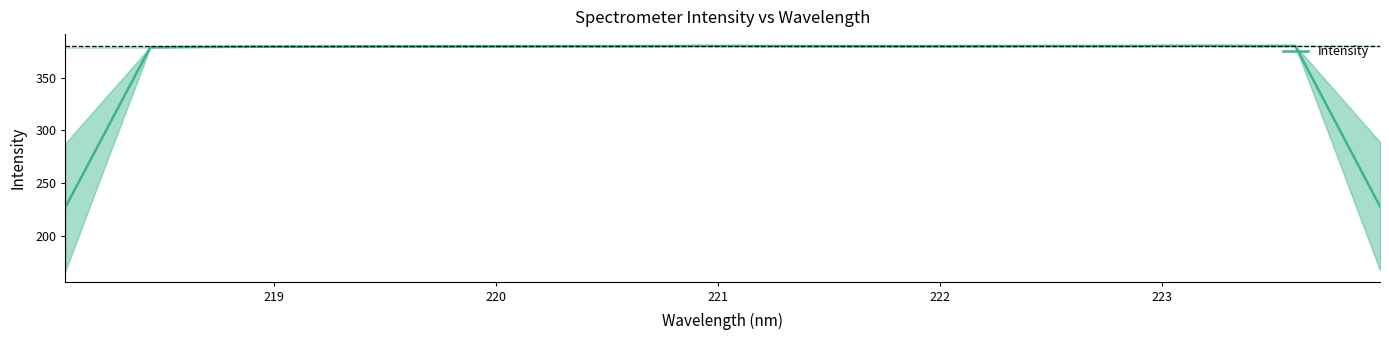

Reading right to left, list all the values displayed in this chart.

228.0	304.1	380.1	380.0	380.1	380.1	380.0	380.0	380.0	379.9	379.9	379.8	379.8	379.9	379.9	380.0	380.0	379.9	379.9	379.8	379.8	379.7	379.7	379.6	379.6	379.4	379.4	379.3	379.1	378.9	303.0	227.1